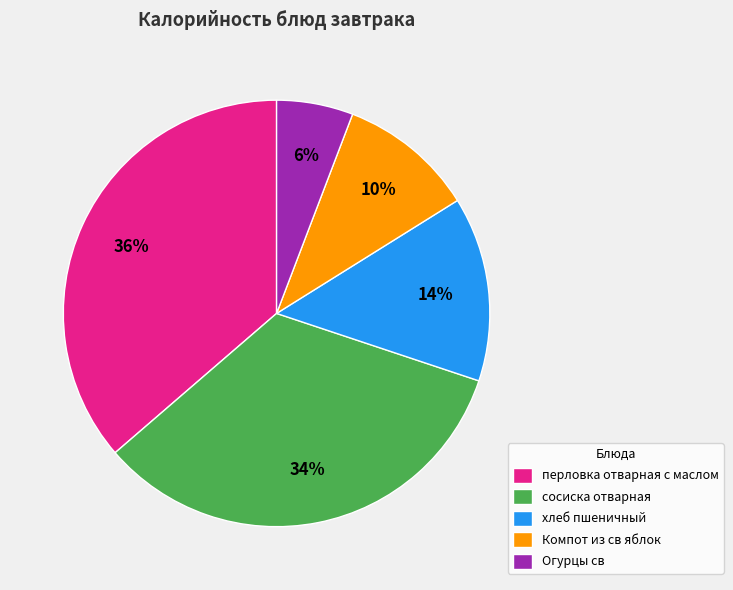

The сосиска отварная slice represents 19% of the pie. True or false?

False